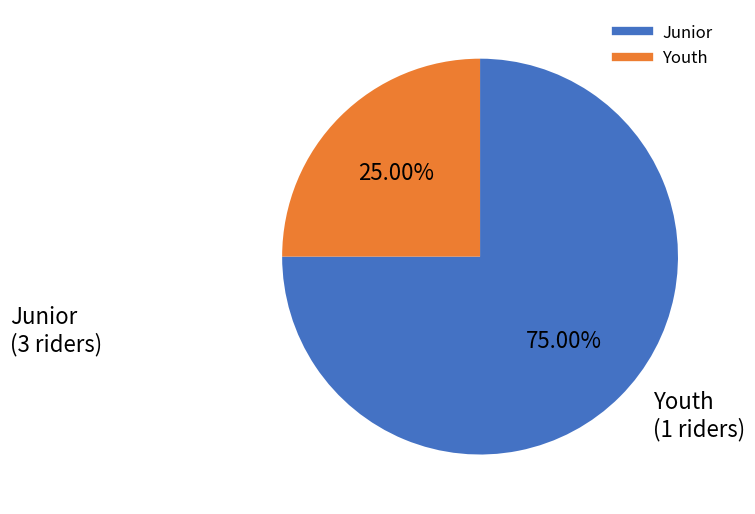

How many segments does this pie chart have?

2